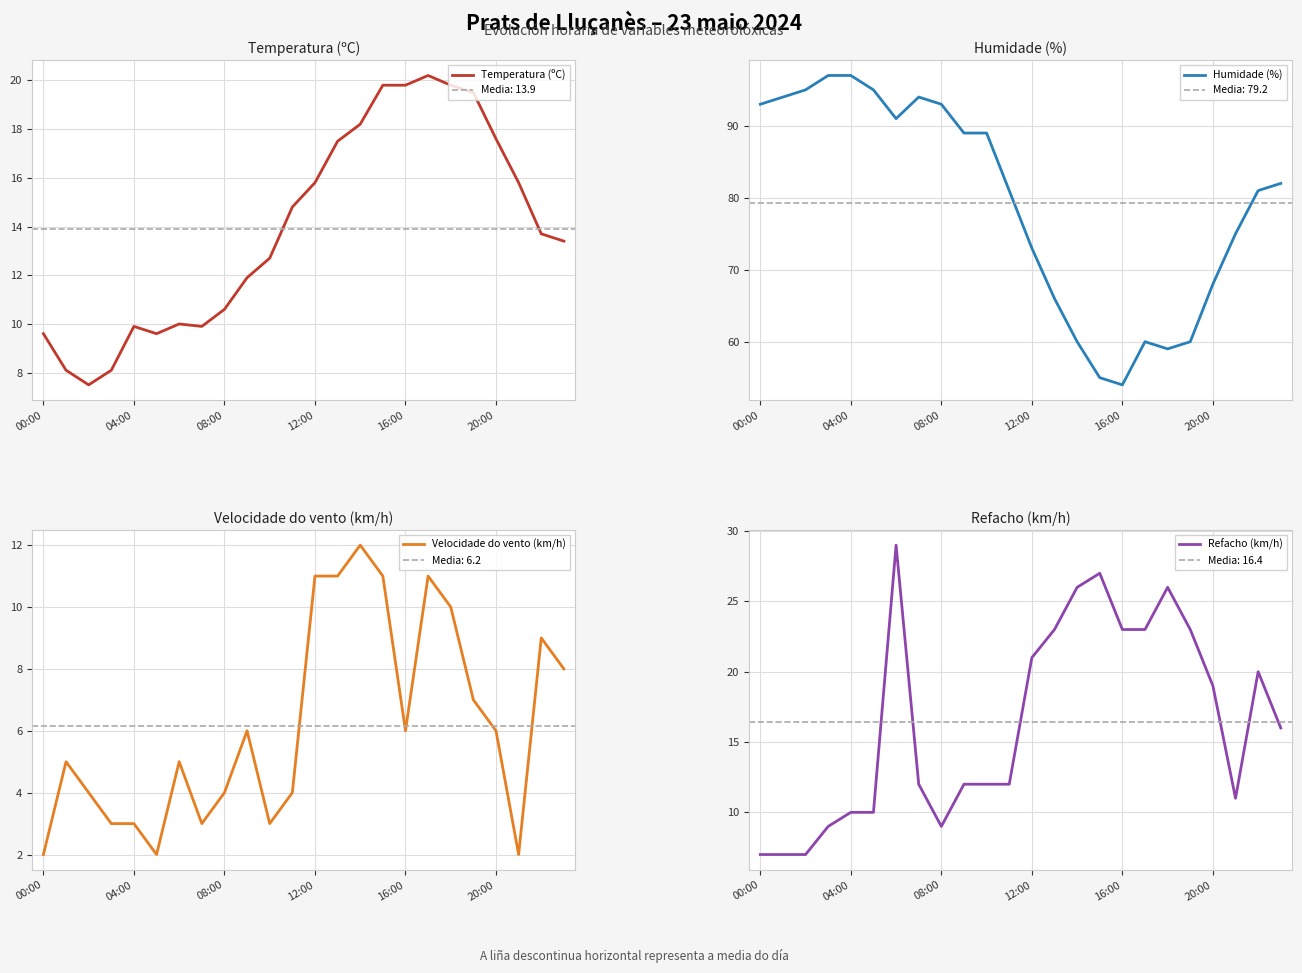

True or false: Humidade (%) and Velocidade do vento (km/h) intersect in this chart.

False